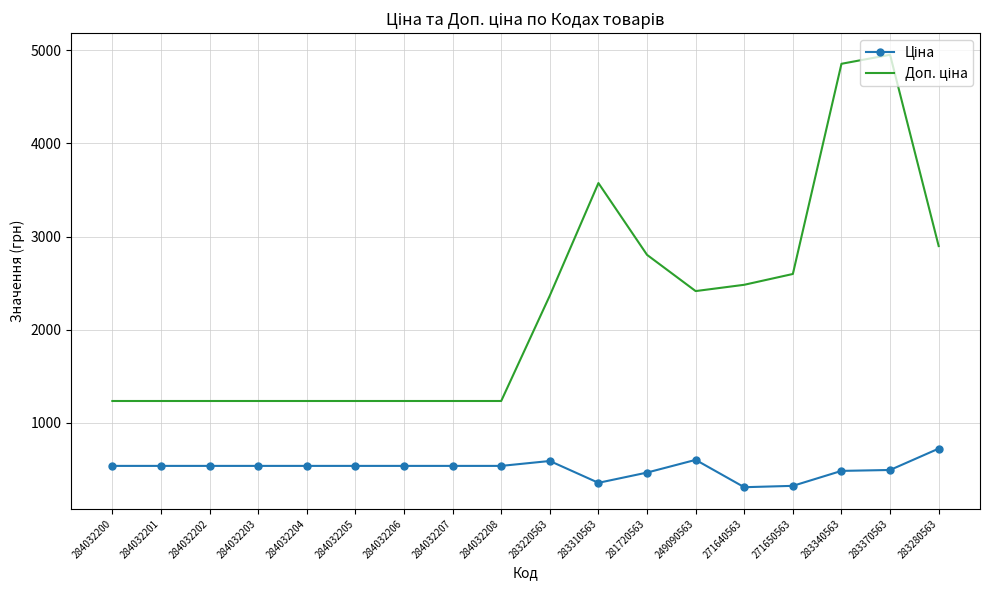

What is the total value across all series at 284032205?

1774.4